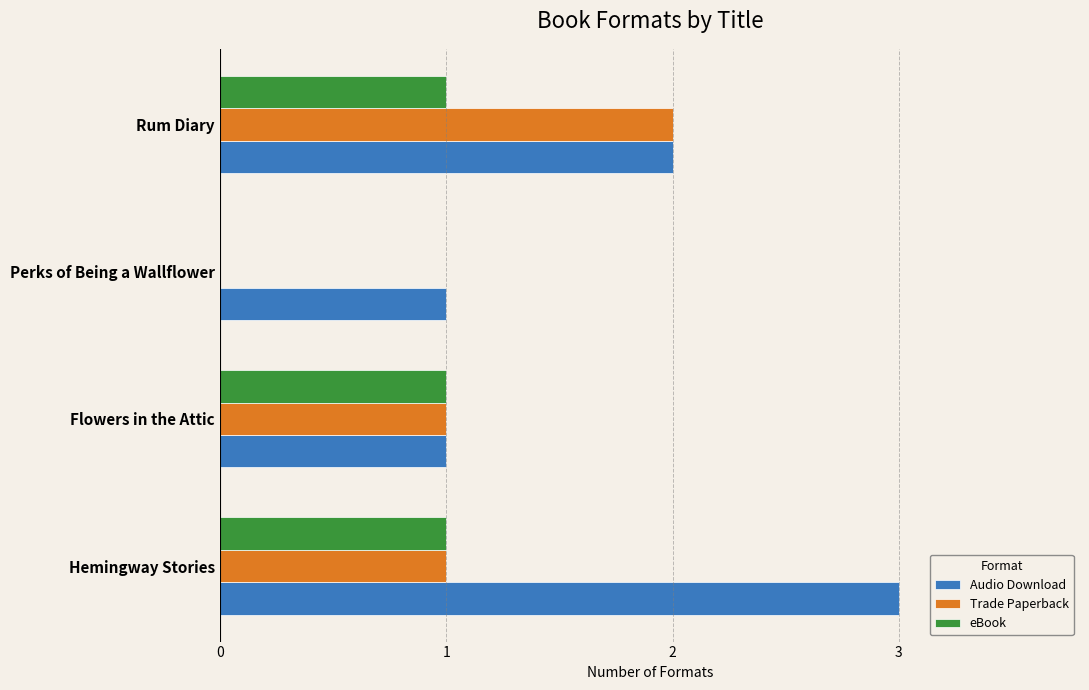

What is the maximum value shown in the chart?

3